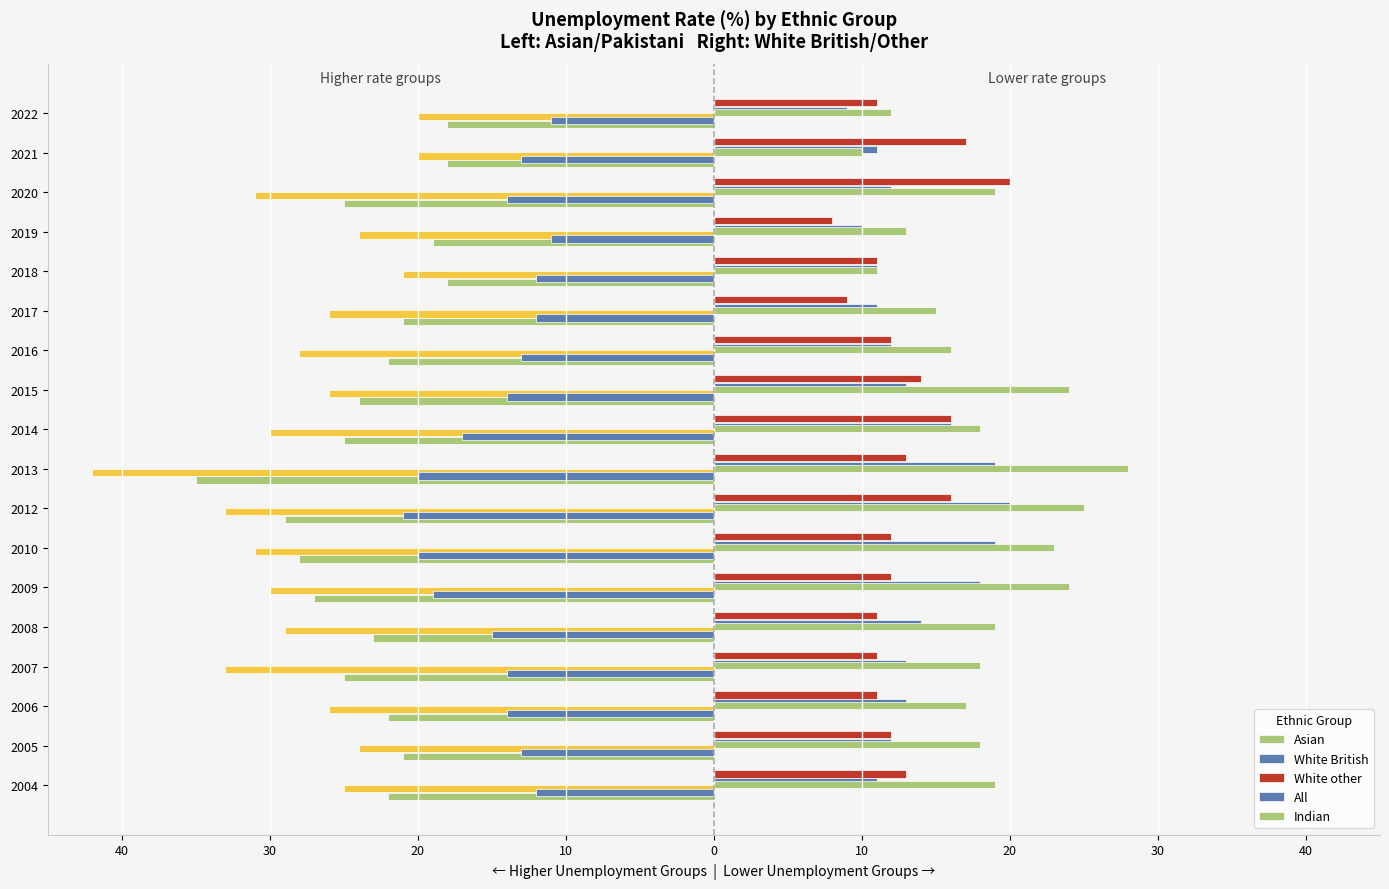

How many bars are there in each group?

5